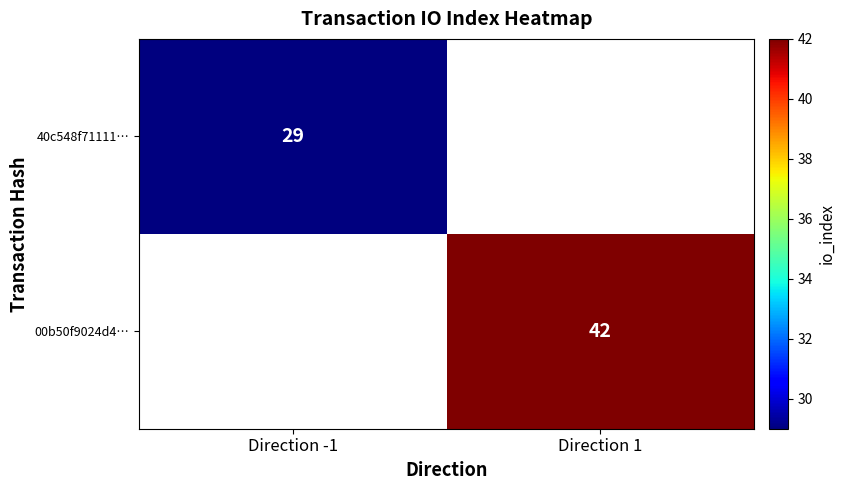

What is the maximum value shown in the chart?

42.0